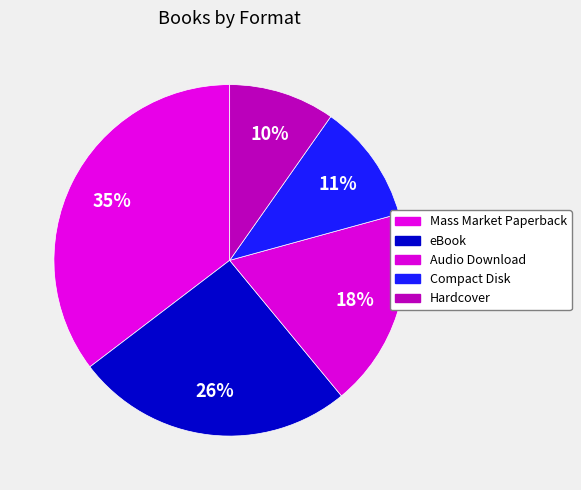

To the nearest percent, what percentage of the pie is Compact Disk?

11%